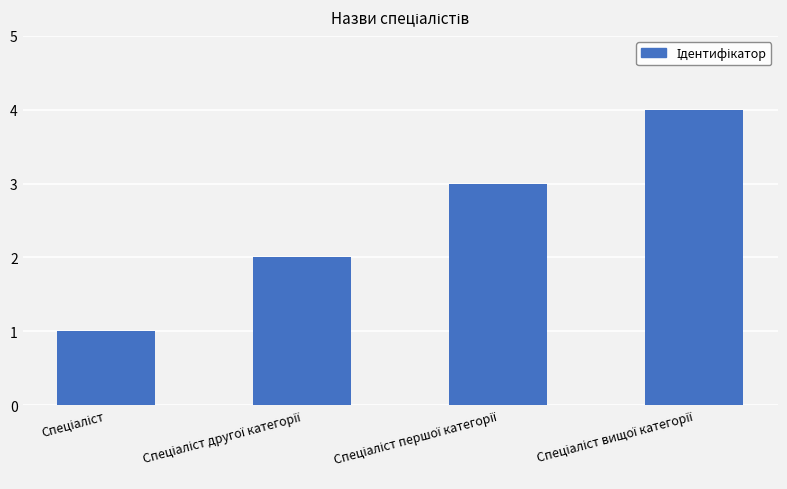

What is the difference between the maximum and minimum values?

3